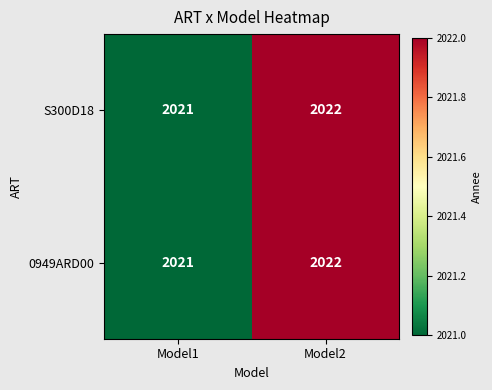

At which category is the sum across all series the highest?

Model2